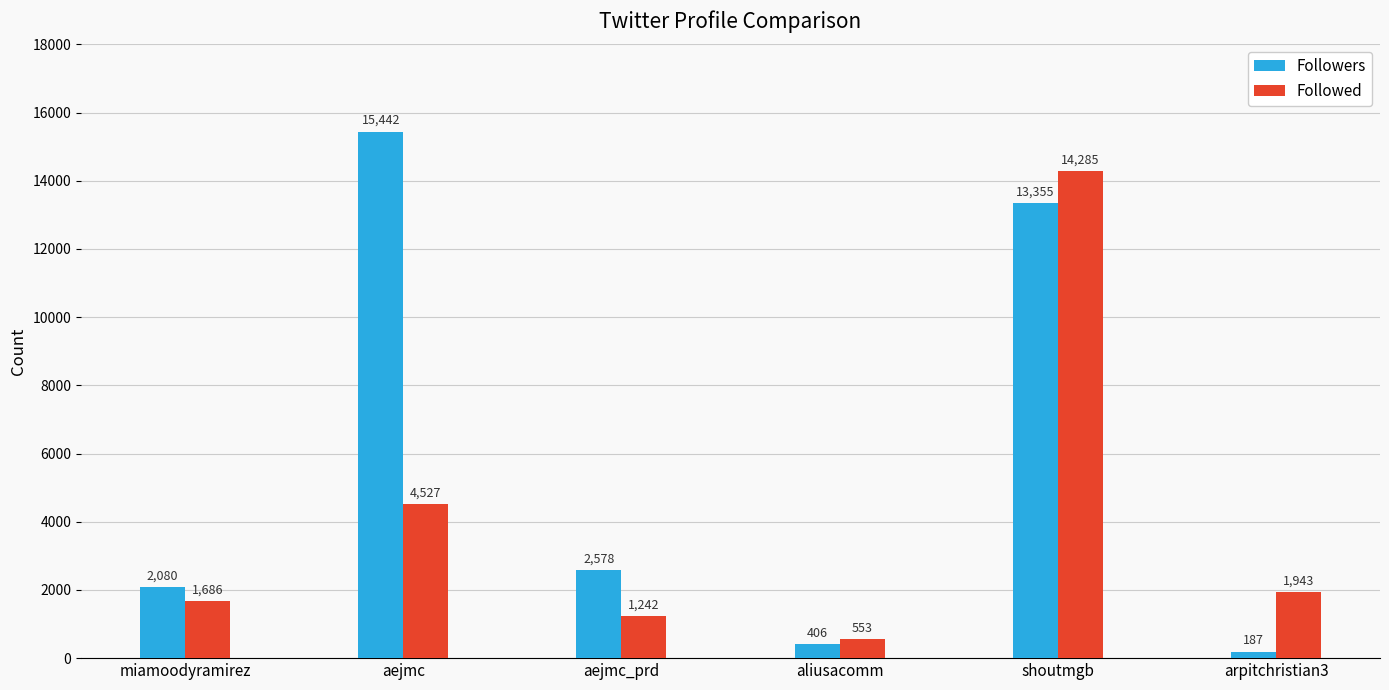

Which series has the widest spread of values?

Followers